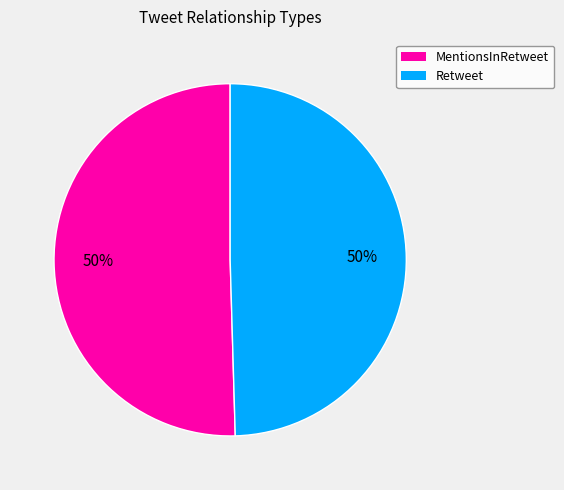

What percentage is the Retweet slice, to the nearest percent?

50%